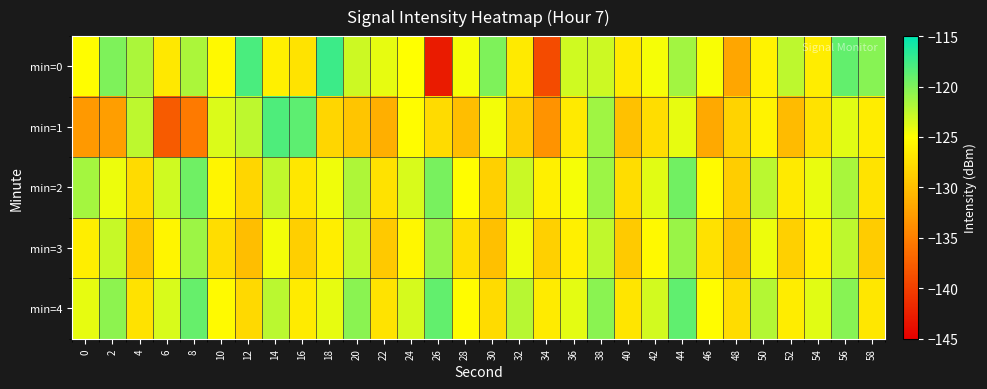

Rank the series at 52 from lowest to highest value.

min=1, min=3, min=2, min=4, min=0